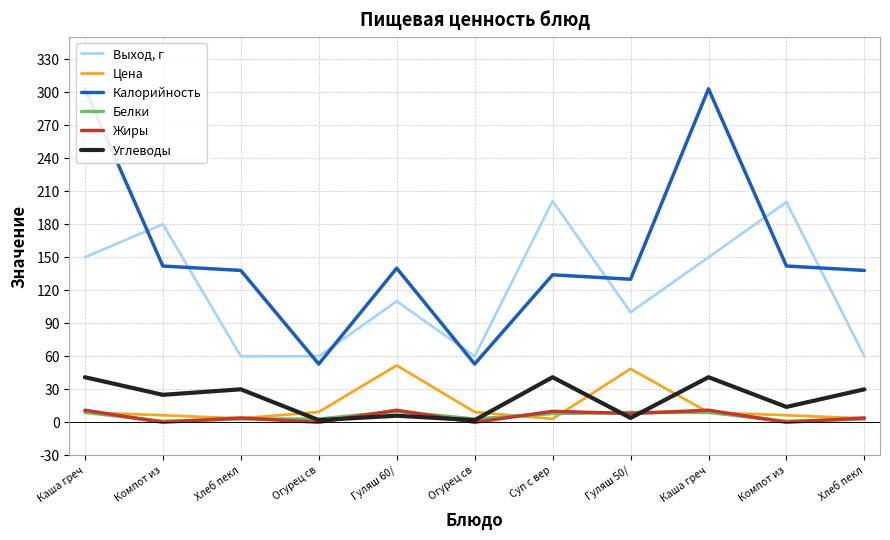

Reading left to right, transcribe all the data shown in this chart.

Выход, г: Каша греч=150.0	Компот из=180.0	Хлеб пекл=60.0	Огурец св=60.0	Гуляш 60/=110.0	Огурец св=60.0	Суп с вер=201.0	Гуляш 50/=100.0	Каша греч=150.0	Компот из=200.0	Хлеб пекл=60.0
Цена: Каша греч=9.0	Компот из=6.4	Хлеб пекл=3.5	Огурец св=9.4	Гуляш 60/=51.7	Огурец св=9.4	Суп с вер=3.1	Гуляш 50/=48.6	Каша греч=9.0	Компот из=6.4	Хлеб пекл=3.5
Калорийность: Каша греч=303.0	Компот из=142.0	Хлеб пекл=138.0	Огурец св=53.0	Гуляш 60/=140.0	Огурец св=53.0	Суп с вер=134.0	Гуляш 50/=130.0	Каша греч=303.0	Компот из=142.0	Хлеб пекл=138.0
Белки: Каша греч=9.0	Компот из=1.0	Хлеб пекл=3.0	Огурец св=3.0	Гуляш 60/=10.0	Огурец св=3.0	Суп с вер=8.0	Гуляш 50/=9.0	Каша греч=9.0	Компот из=1.0	Хлеб пекл=3.0
Жиры: Каша греч=11.0	Компот из=0.0	Хлеб пекл=4.0	Огурец св=0.0	Гуляш 60/=11.0	Огурец св=0.0	Суп с вер=10.0	Гуляш 50/=8.0	Каша греч=11.0	Компот из=0.0	Хлеб пекл=4.0
Углеводы: Каша греч=41.0	Компот из=25.0	Хлеб пекл=30.0	Огурец св=2.0	Гуляш 60/=6.0	Огурец св=2.0	Суп с вер=41.0	Гуляш 50/=4.0	Каша греч=41.0	Компот из=14.0	Хлеб пекл=30.0